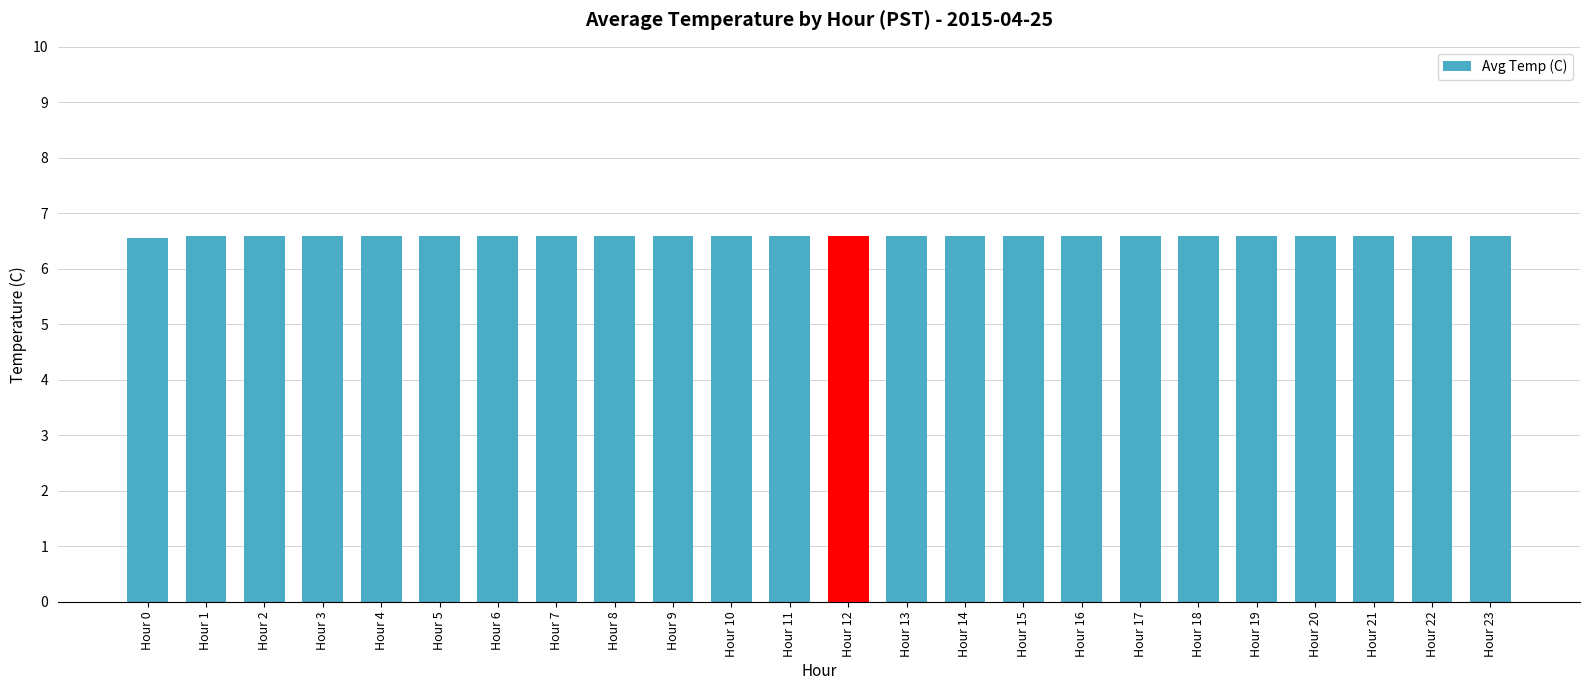

What is the value of the 24th bar from the left?

6.6